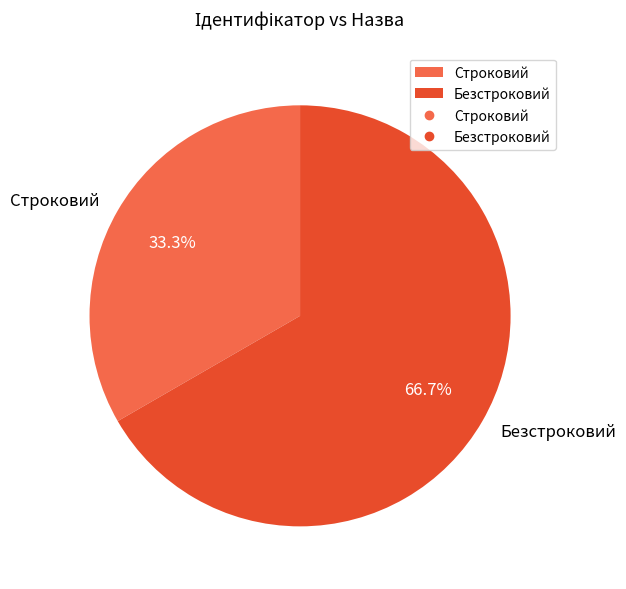

How many segments does this pie chart have?

2